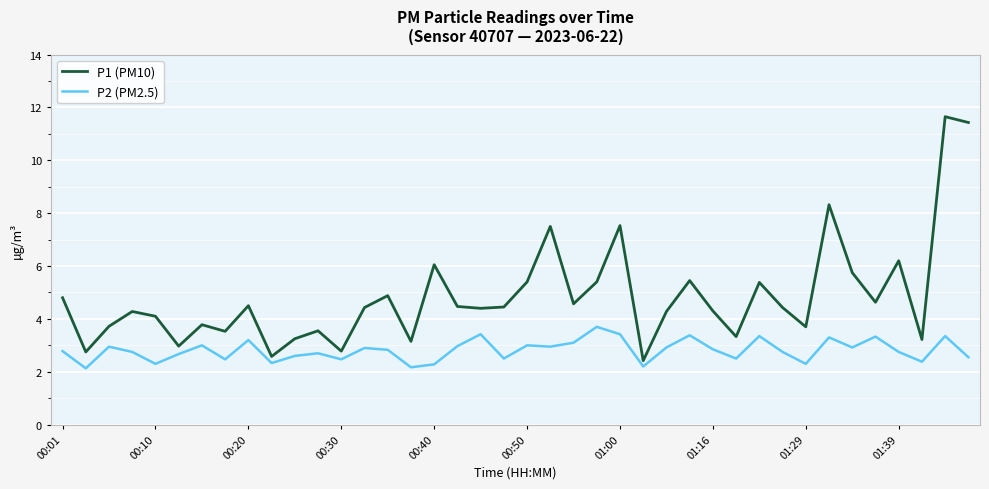

True or false: P1 (PM10) and P2 (PM2.5) cross at least once.

False